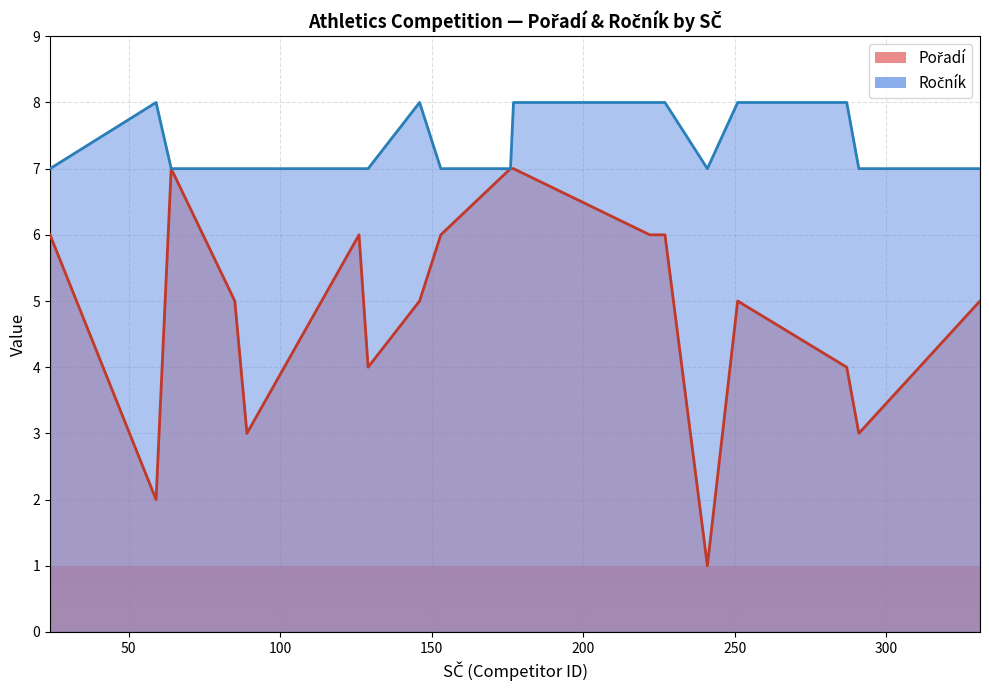

At 331, list the series in order from smallest to largest.

Pořadí, Ročník